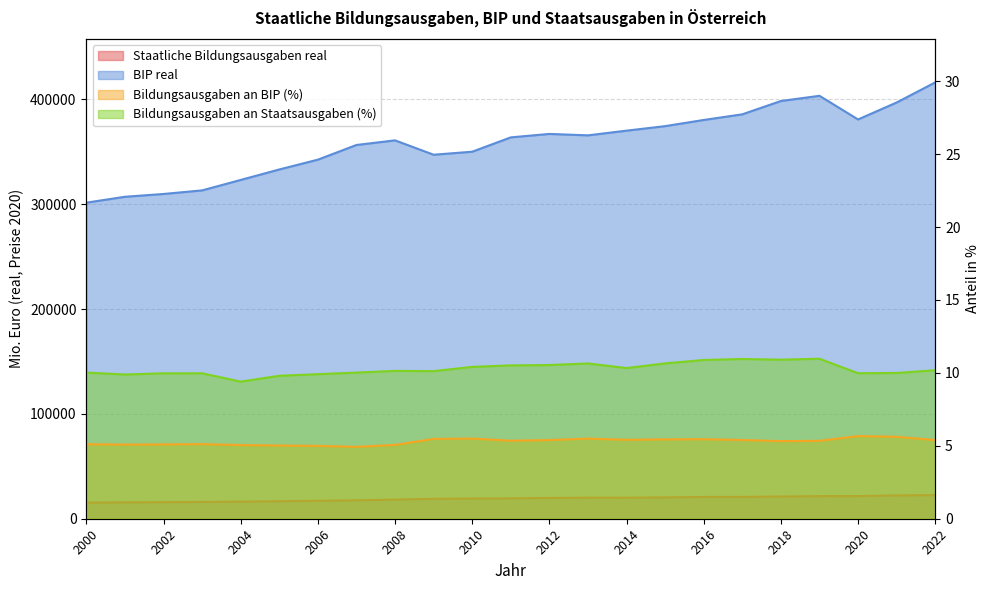

Between 2012 and 2014, which series saw the biggest shift?

BIP real